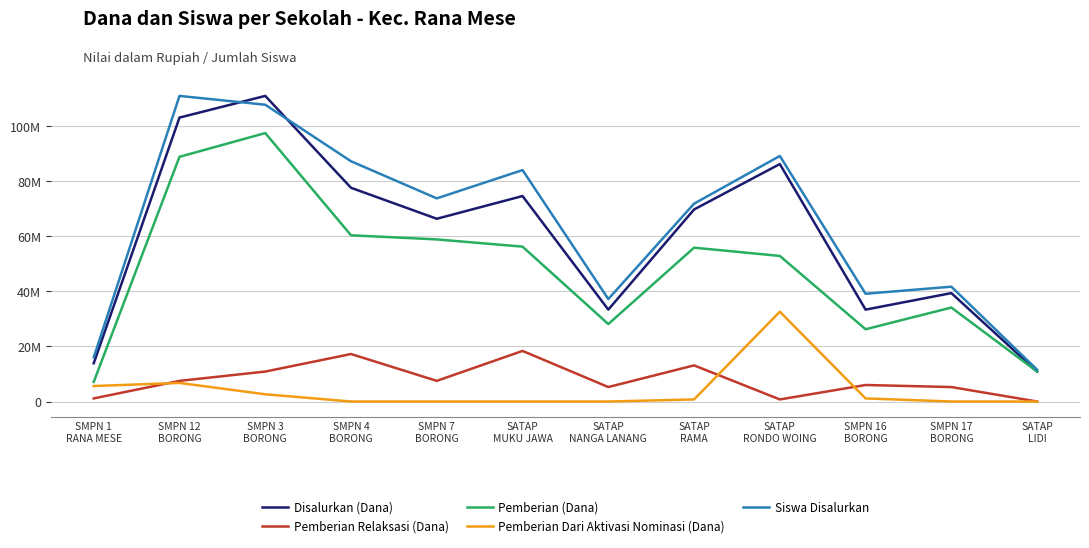

After their last crossing, which series has the higher values: Pemberian Relaksasi (Dana) or Pemberian Dari Aktivasi Nominasi (Dana)?

Pemberian Relaksasi (Dana)